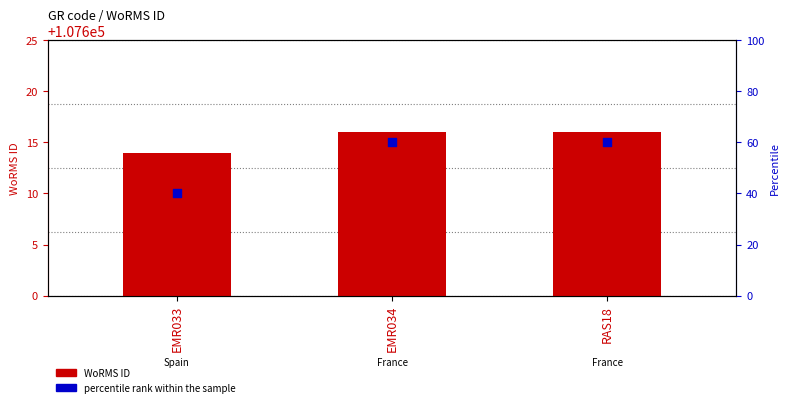

At how many categories does at least one series exceed 81832?

3